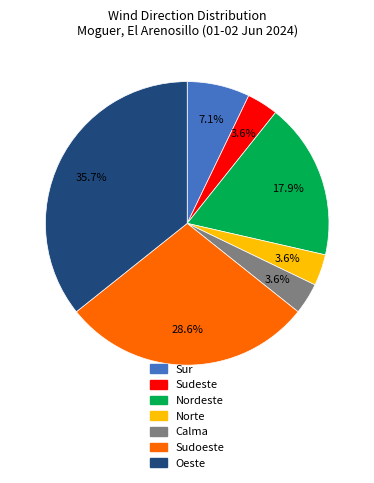

To the nearest percent, what portion does Nordeste represent?

18%